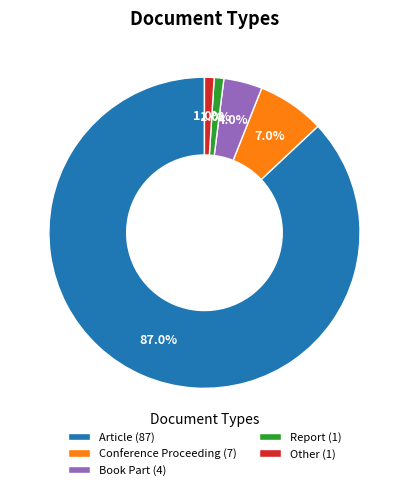

Combined, do Book Part (4) and Conference Proceeding (7) account for over 50%?

No